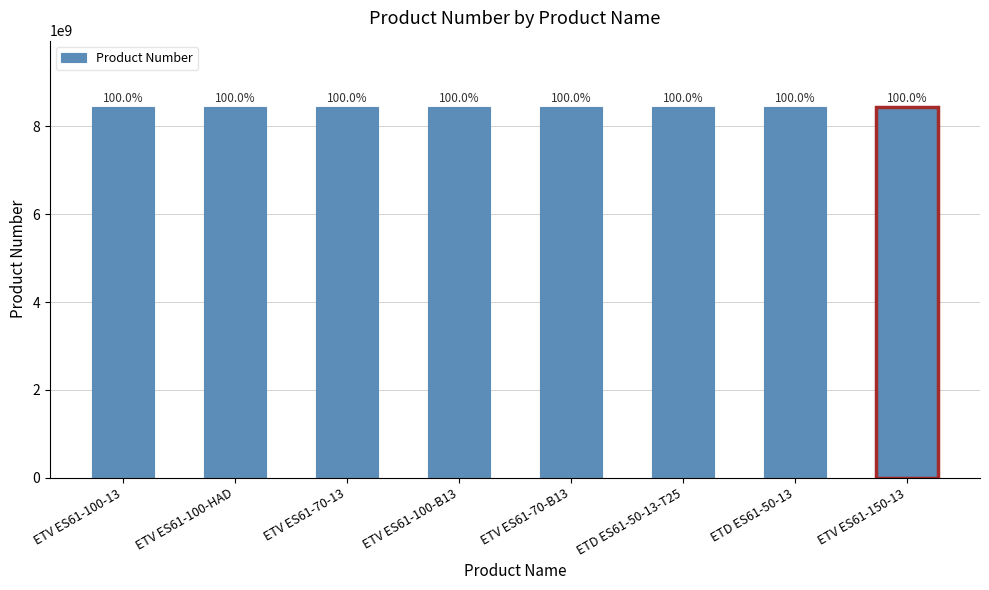

Reading left to right, extract all data points from this chart.

ETV ES61-100-13=8436016010	ETV ES61-100-HAD=8436016063	ETV ES61-70-13=8436016070	ETV ES61-100-B13=8436016510	ETV ES61-70-B13=8436016570	ETD ES61-50-13-T25=8436026050	ETD ES61-50-13=8436026550	ETV ES61-150-13=8436016015